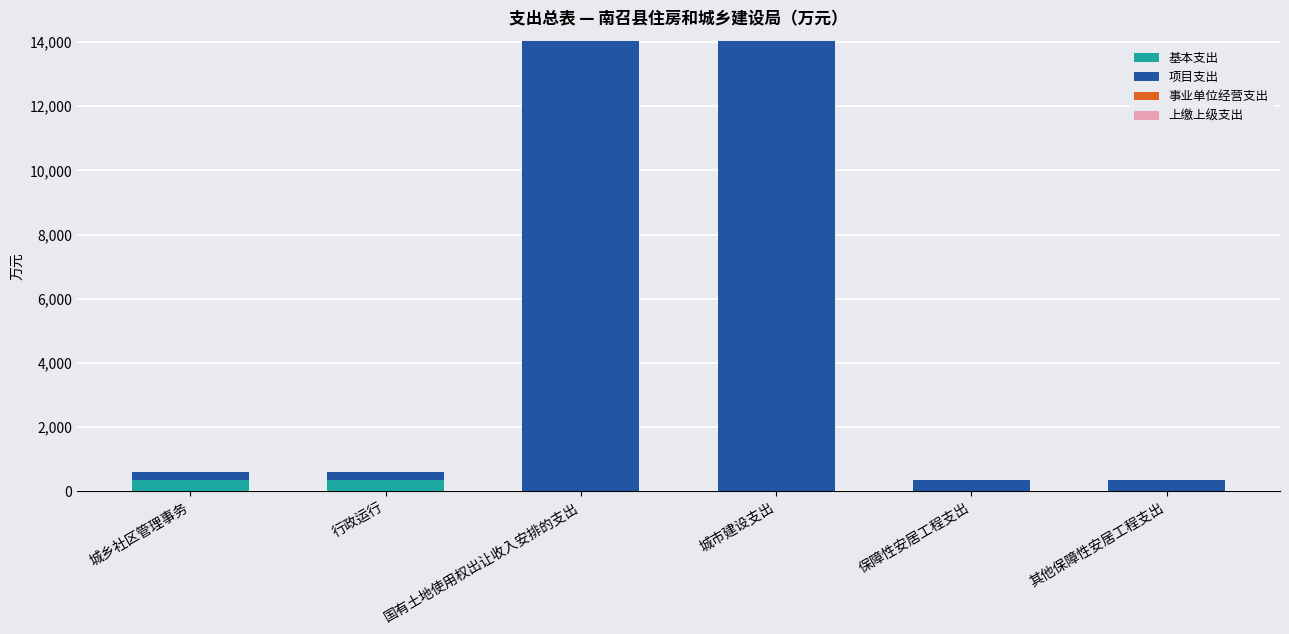

Does the chart contain stacked bars?

Yes